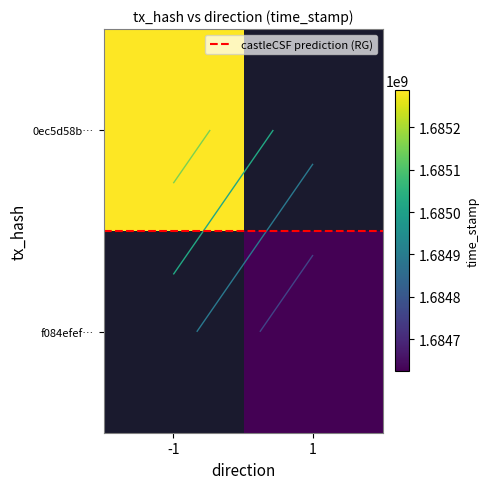

The value of f084efef… at 1 is 1175809496.4. True or false?

False